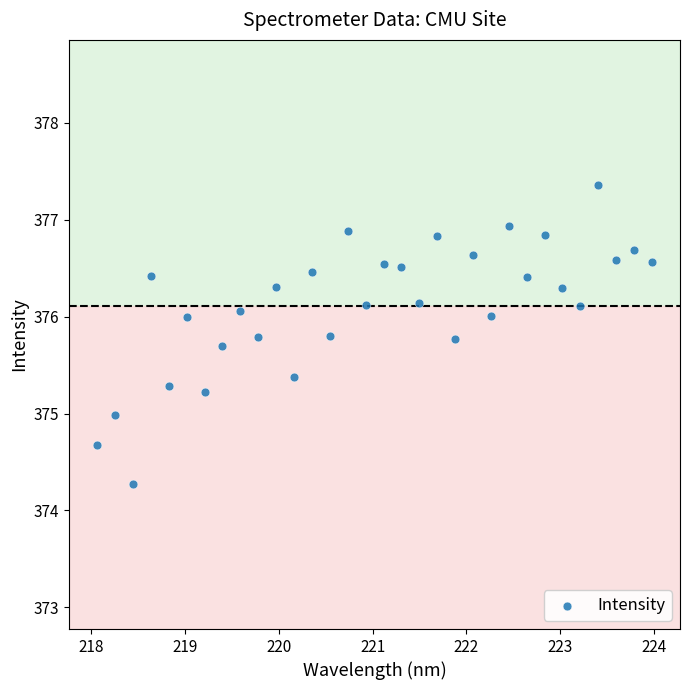

What is the range of Y values (max minus min)?

3.1